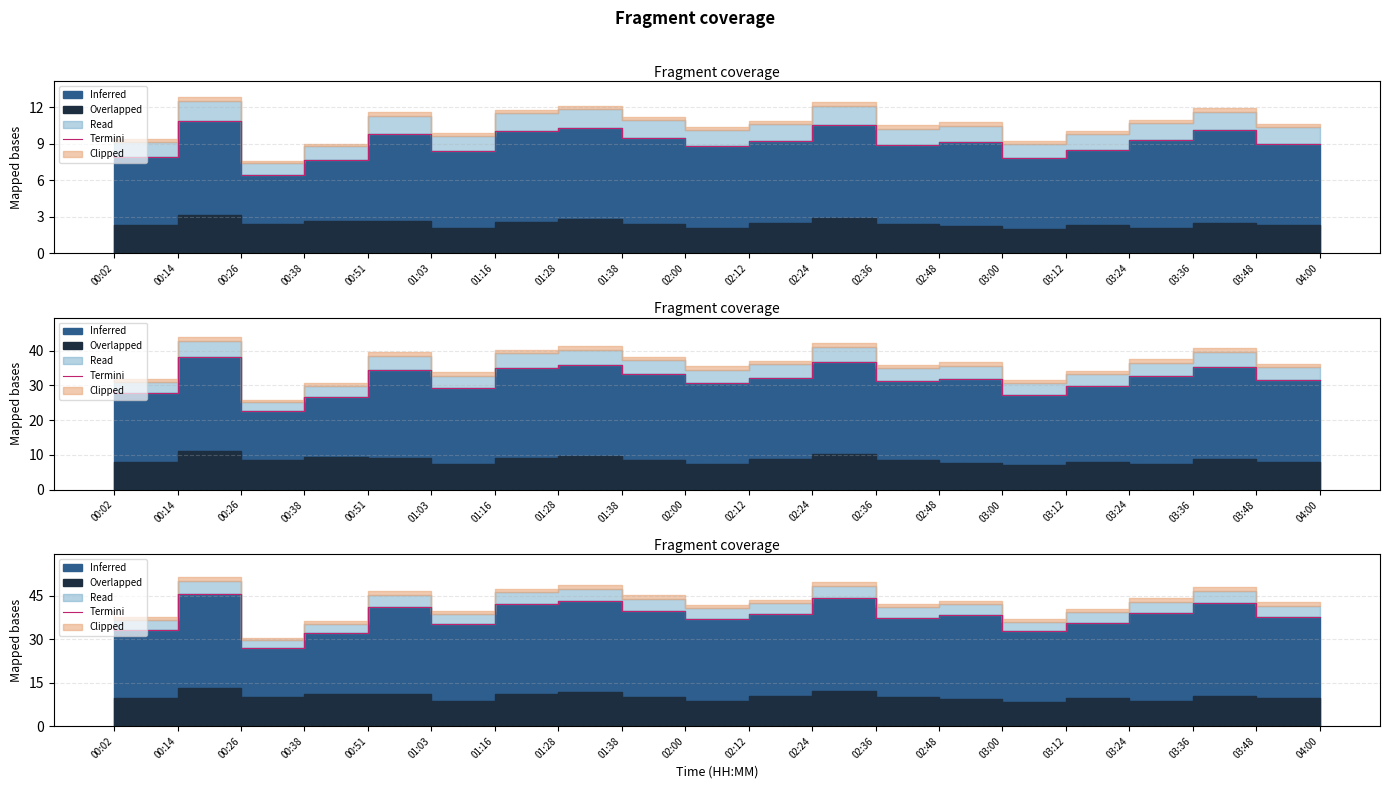

How many categories are shown in the chart?

20